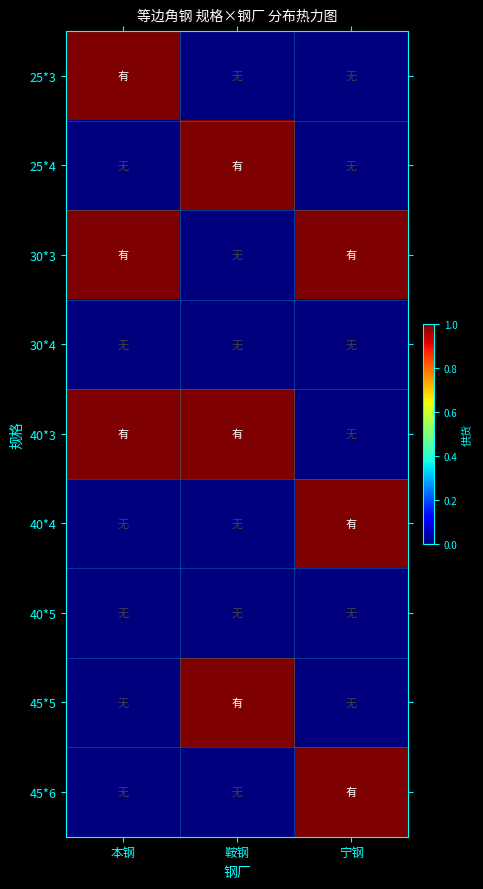

Reading left to right, transcribe all the data shown in this chart.

25*3: 本钢=1	鞍钢=0	宁钢=0
25*4: 本钢=0	鞍钢=1	宁钢=0
30*3: 本钢=1	鞍钢=0	宁钢=1
30*4: 本钢=0	鞍钢=0	宁钢=0
40*3: 本钢=1	鞍钢=1	宁钢=0
40*4: 本钢=0	鞍钢=0	宁钢=1
40*5: 本钢=0	鞍钢=0	宁钢=0
45*5: 本钢=0	鞍钢=1	宁钢=0
45*6: 本钢=0	鞍钢=0	宁钢=1